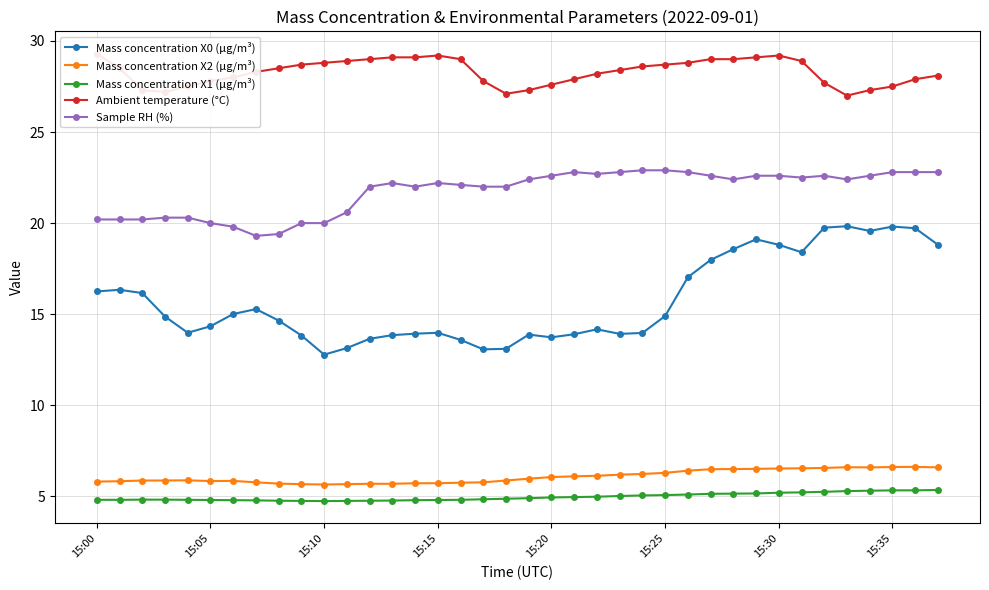

In Ambient temperature (°C), how many points are lower than both neighbors (excluding endpoints)?

3